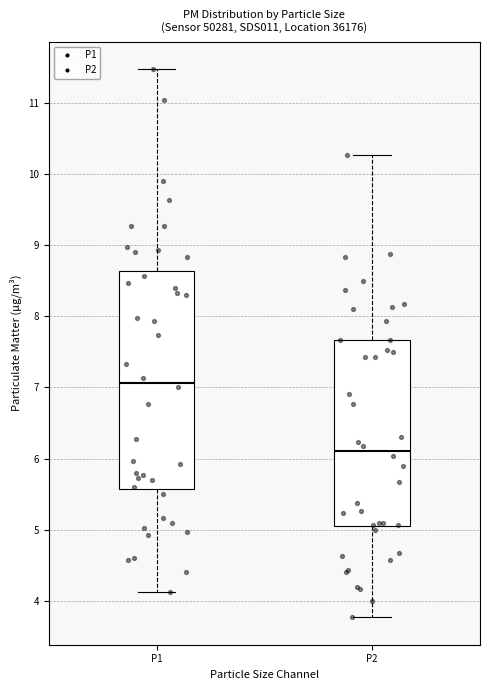

Which box is the tallest, from its lower edge to its upper edge?

P1